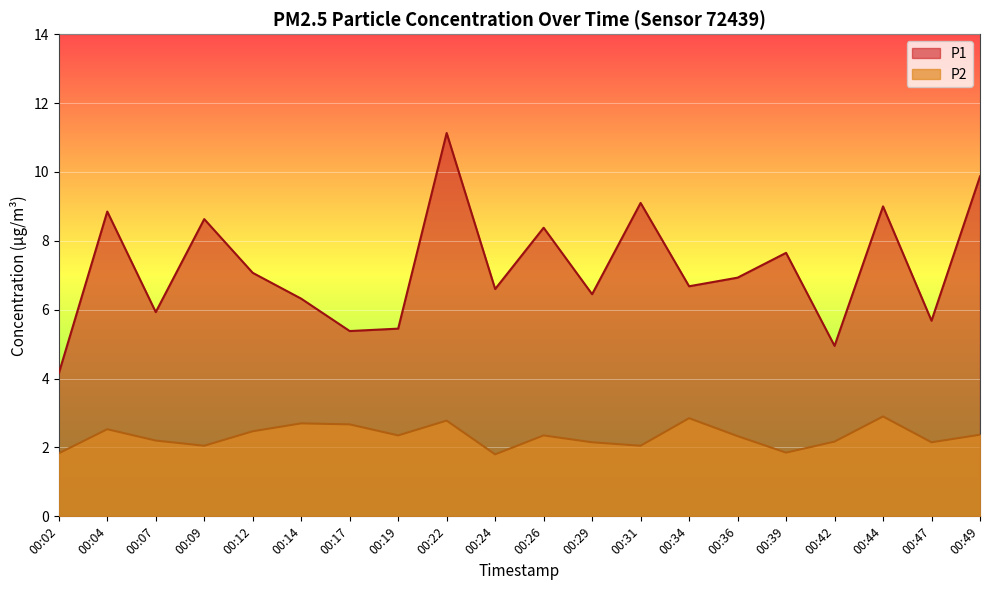

Which series has the widest spread of values?

P1